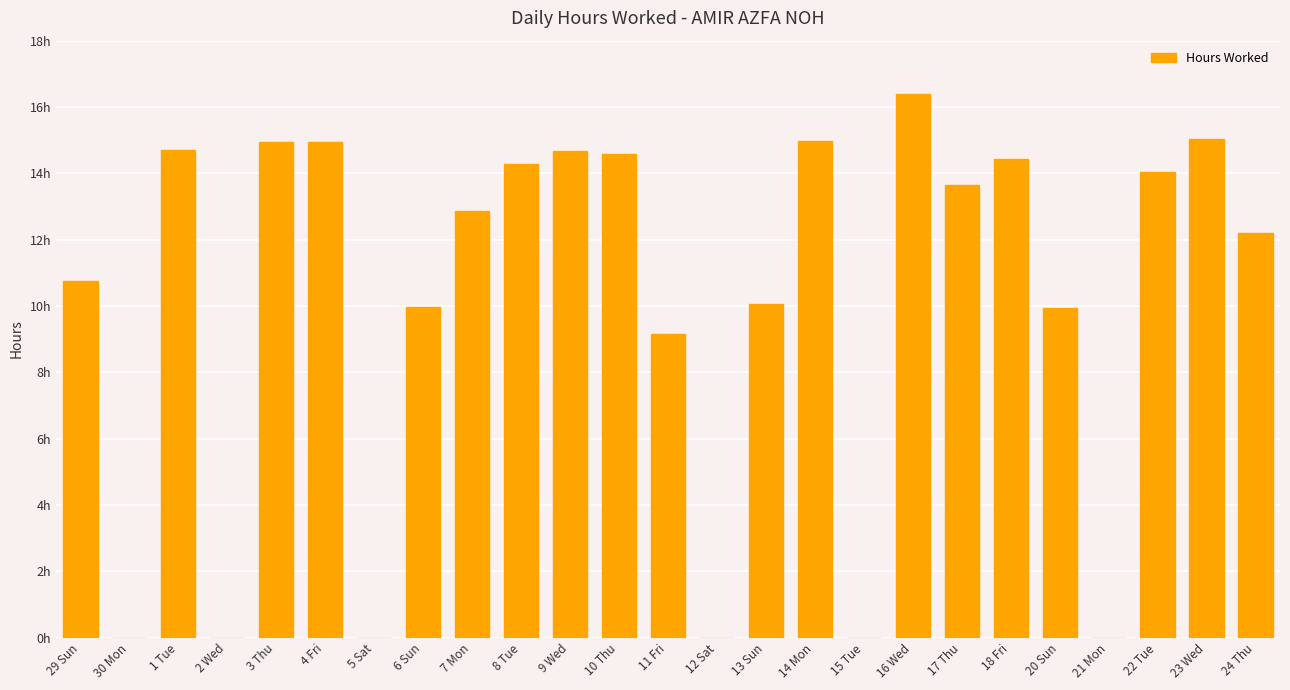

What is the difference between the maximum and second lowest values?

16.4